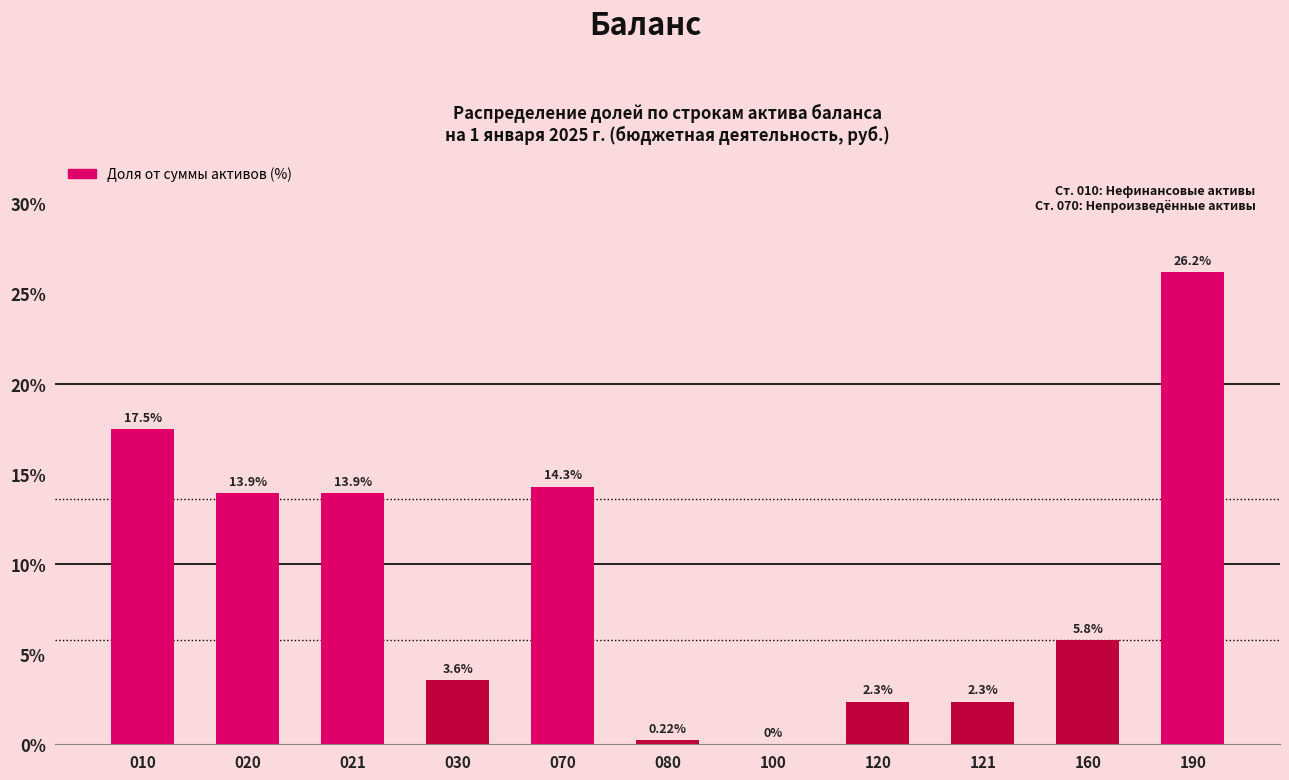

What is the change in value from 030 to 070?

+10.7